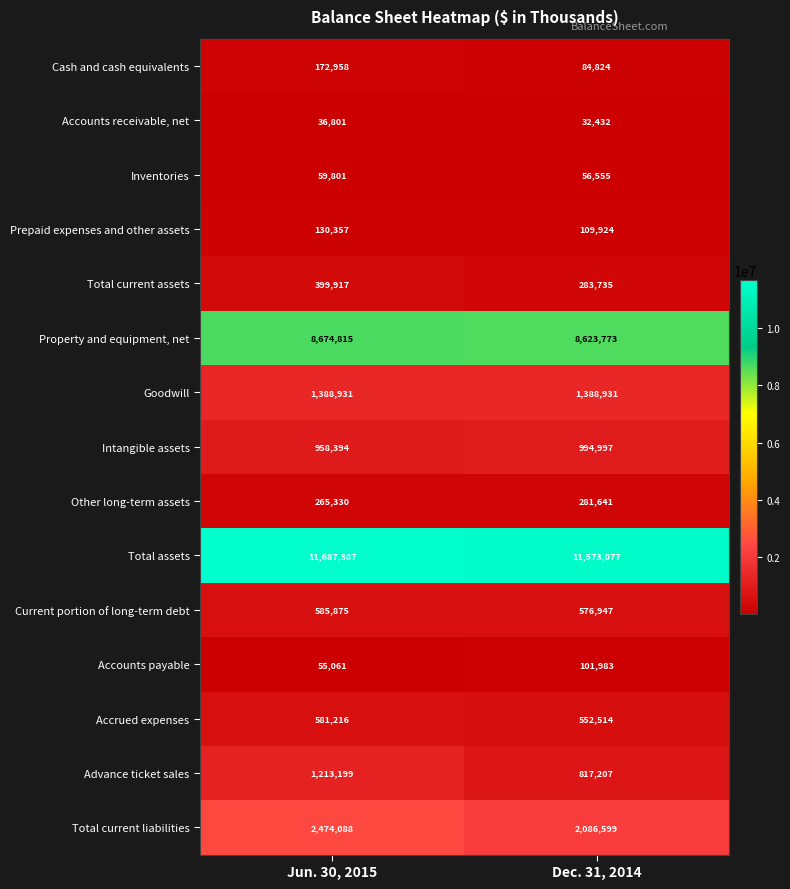

Reading left to right, list all the values displayed in this chart.

Cash and cash equivalents: Jun. 30, 2015=172958	Dec. 31, 2014=84824
Accounts receivable, net: Jun. 30, 2015=36801	Dec. 31, 2014=32432
Inventories: Jun. 30, 2015=59801	Dec. 31, 2014=56555
Prepaid expenses and other assets: Jun. 30, 2015=130357	Dec. 31, 2014=109924
Total current assets: Jun. 30, 2015=399917	Dec. 31, 2014=283735
Property and equipment, net: Jun. 30, 2015=8674815	Dec. 31, 2014=8623773
Goodwill: Jun. 30, 2015=1388931	Dec. 31, 2014=1388931
Intangible assets: Jun. 30, 2015=958394	Dec. 31, 2014=994997
Other long-term assets: Jun. 30, 2015=265330	Dec. 31, 2014=281641
Total assets: Jun. 30, 2015=11687387	Dec. 31, 2014=11573077
Current portion of long-term debt: Jun. 30, 2015=585875	Dec. 31, 2014=576947
Accounts payable: Jun. 30, 2015=55061	Dec. 31, 2014=101983
Accrued expenses: Jun. 30, 2015=581216	Dec. 31, 2014=552514
Advance ticket sales: Jun. 30, 2015=1213199	Dec. 31, 2014=817207
Total current liabilities: Jun. 30, 2015=2474088	Dec. 31, 2014=2086599